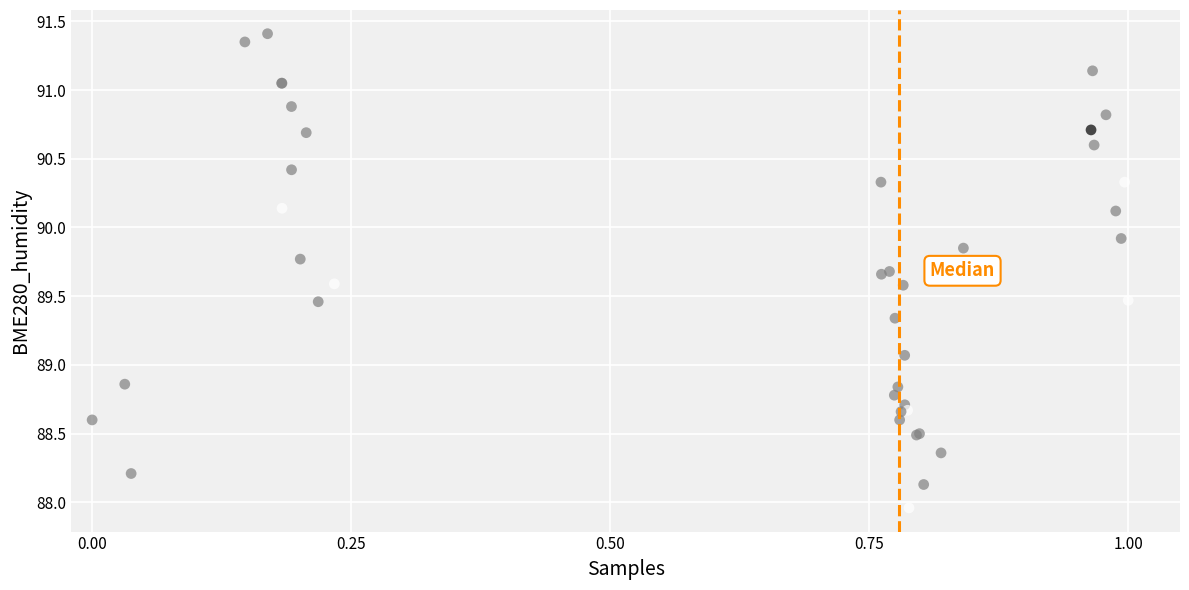

What Y value in the scatter plot is closest to 89?

89.1